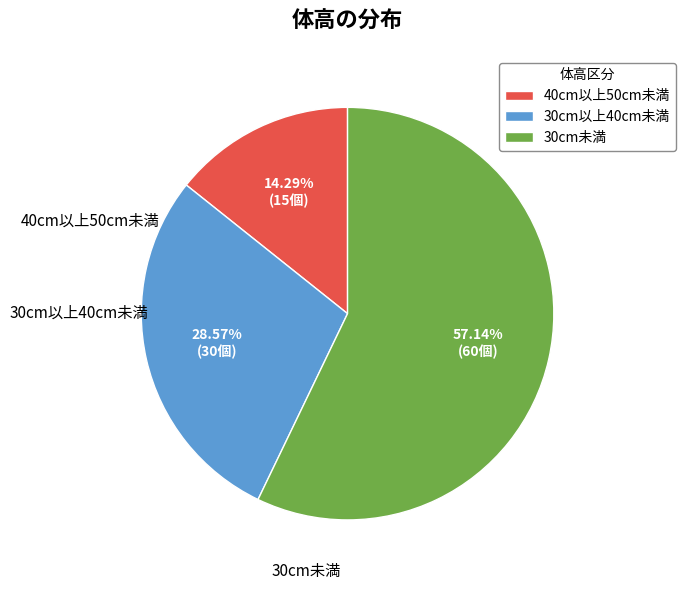

To the nearest percent, what is the difference between the 30cm以上40cm未満 and 30cm未満 slice percentages?

29%